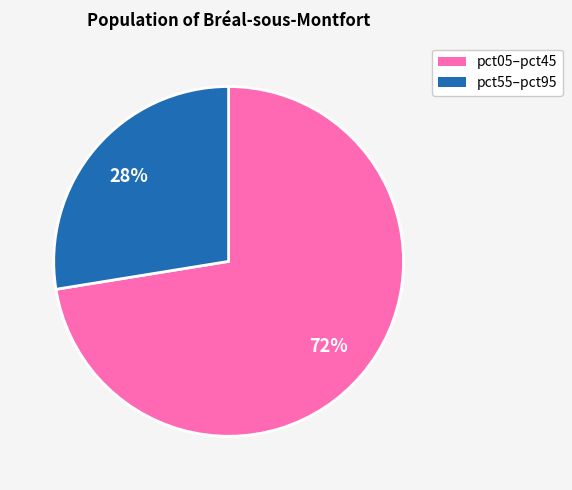

Does any single category account for the majority?

Yes